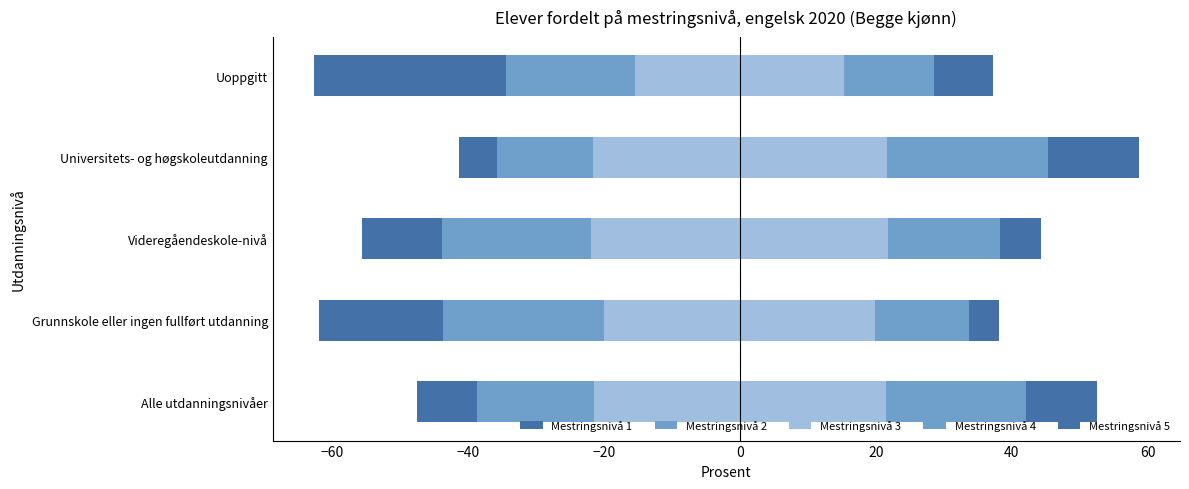

What is the difference between the maximum and minimum values in the Mestringsnivå 3 series?

13.0